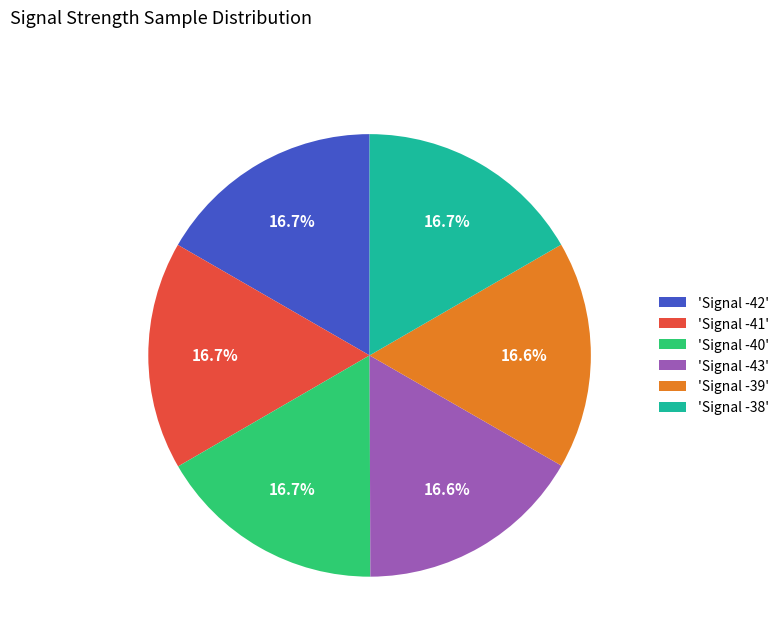

Does any single category account for the majority?

No